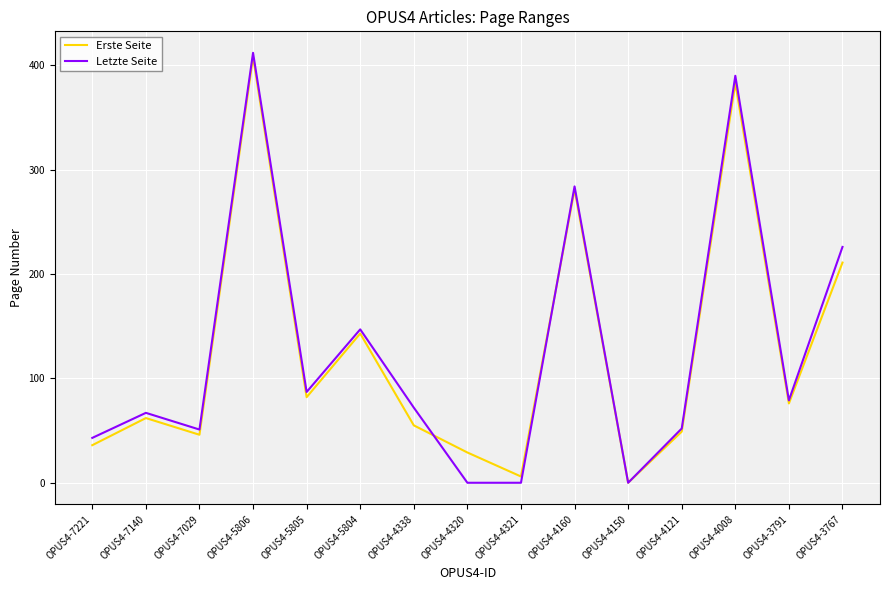

At how many categories does at least one series exceed 221?

4